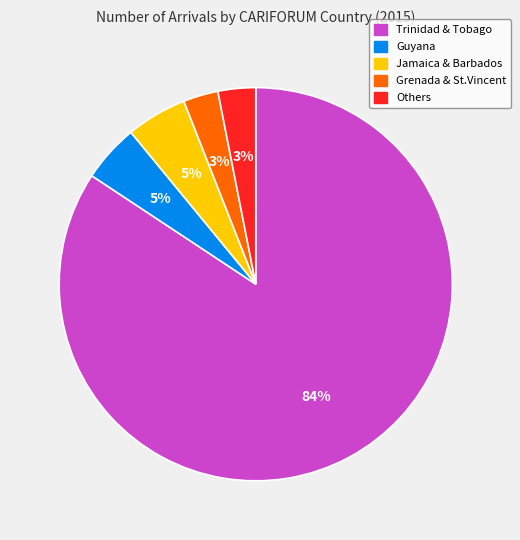

Count the number of slices in the pie.

5